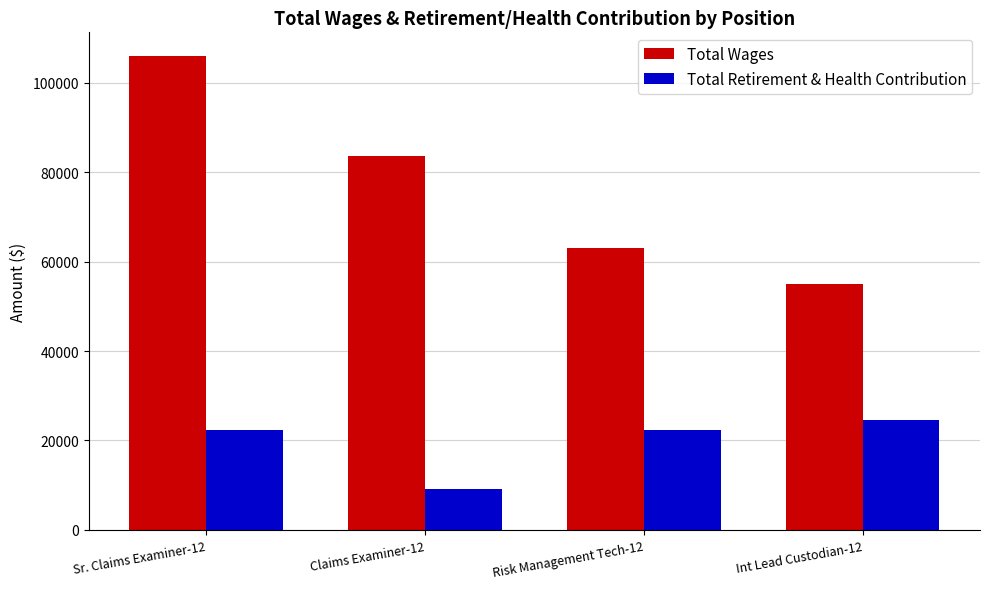

The value of Total Wages at Sr. Claims Examiner-12 is 105935. True or false?

True